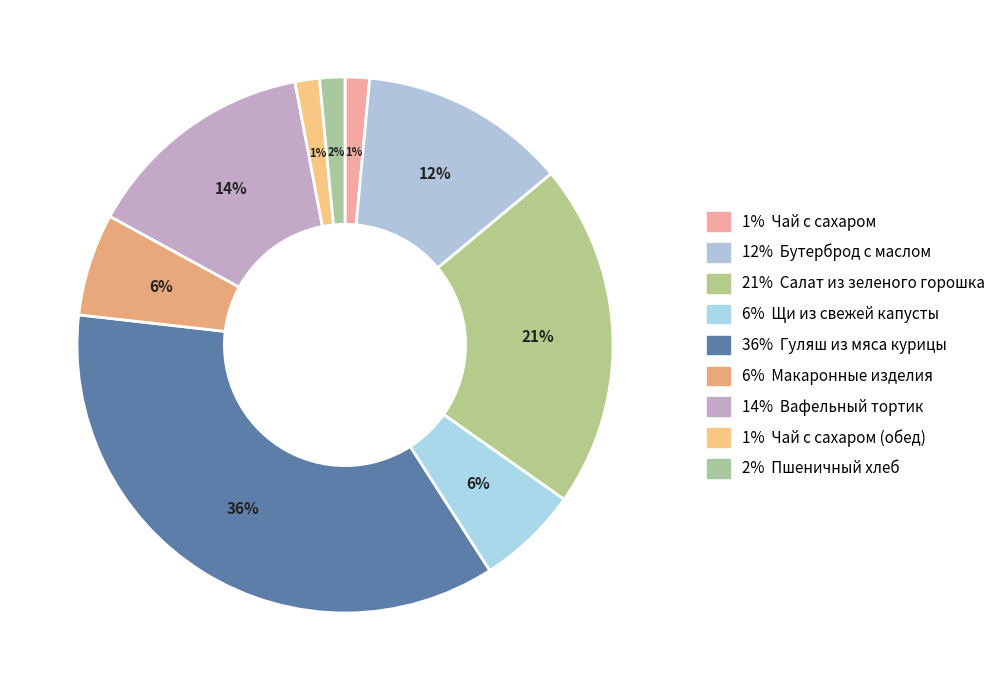

To the nearest percent, what is the average slice percentage?

11%